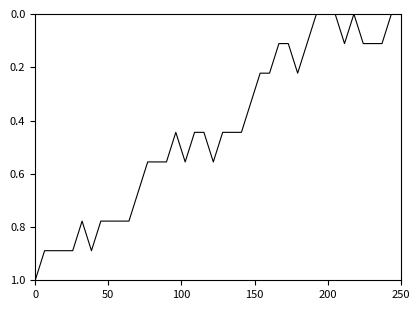

What is the maximum value shown in the chart?

1.0